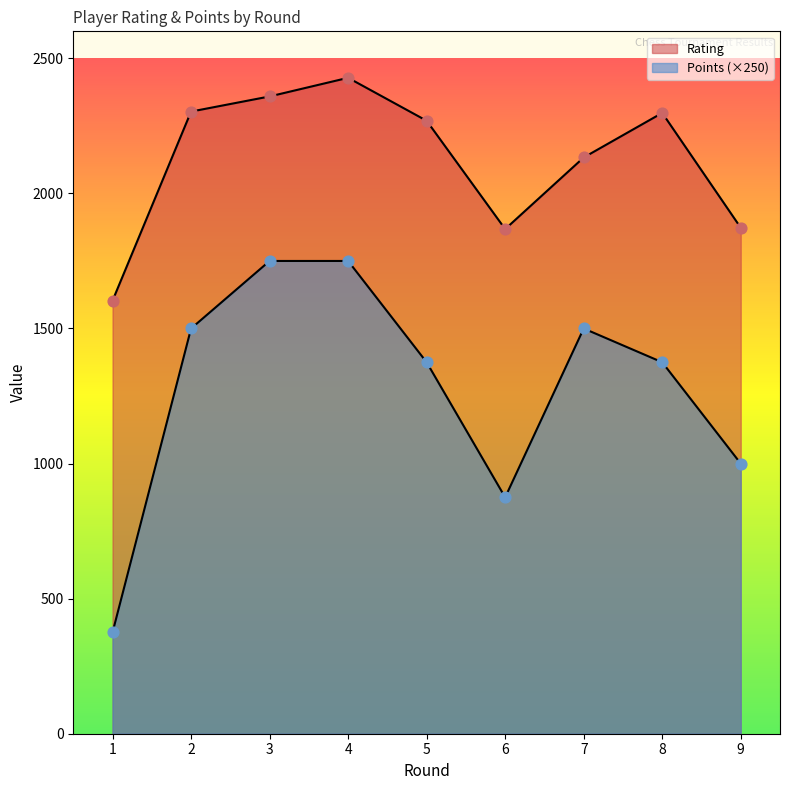

Which series contains the highest Y value?

Rating